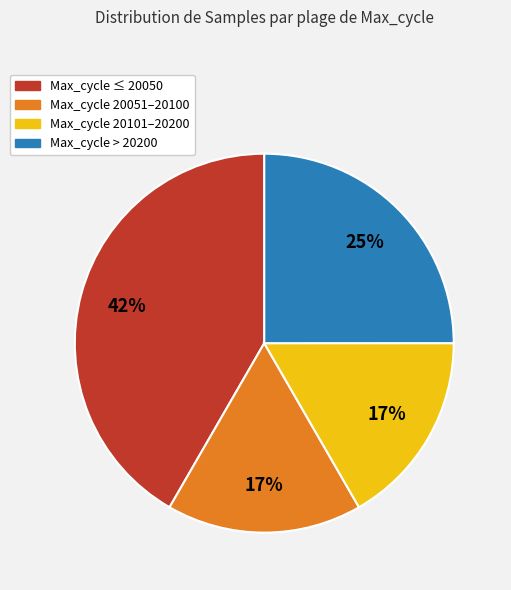

Does any single category account for the majority?

No